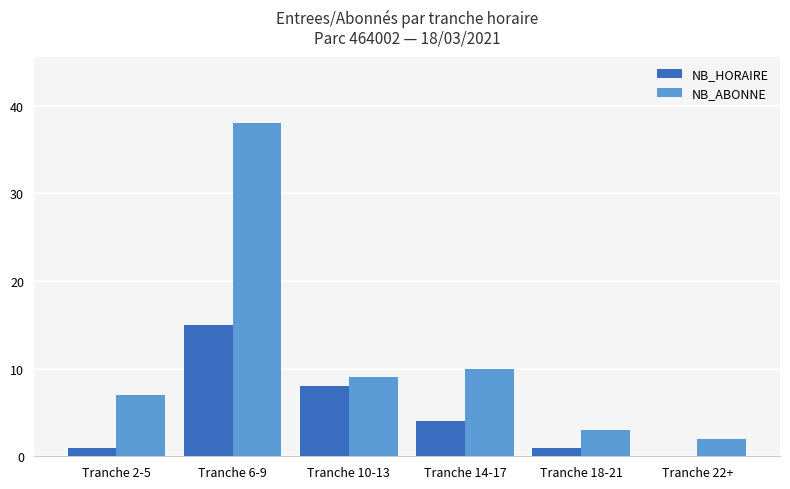

Which series has the widest spread of values?

NB_ABONNE